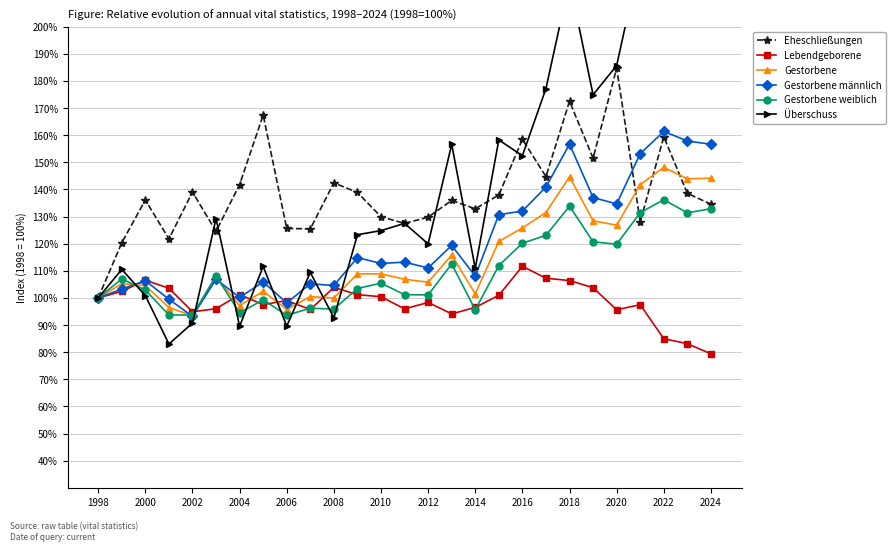

What is the difference between the maximum and second lowest values in the Überschuss series?

177.7